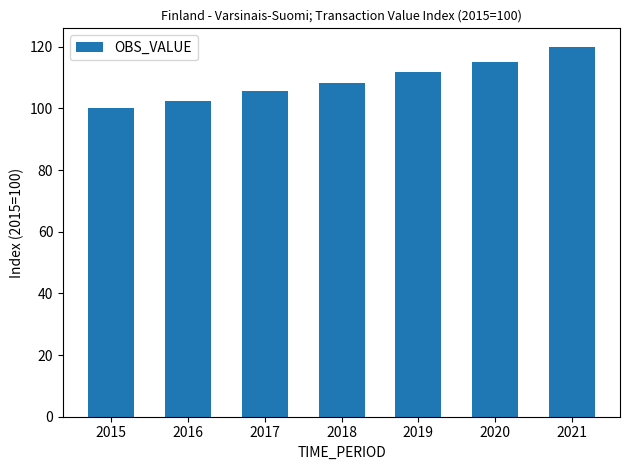

Reading right to left, list all the values displayed in this chart.

120.0	115.0	111.9	108.1	105.7	102.5	100.0